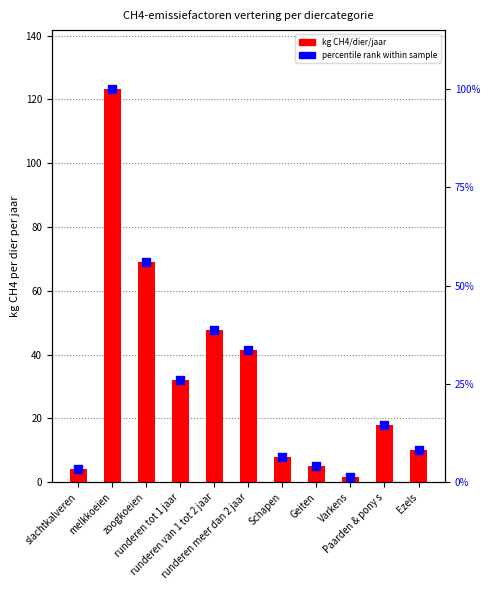

Which series contains the lowest Y value?

kg CH4/dier/jaar